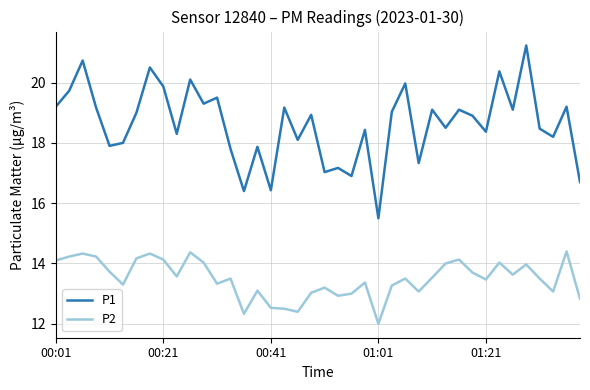

Rank the series by their maximum value, from highest to lowest.

P1, P2